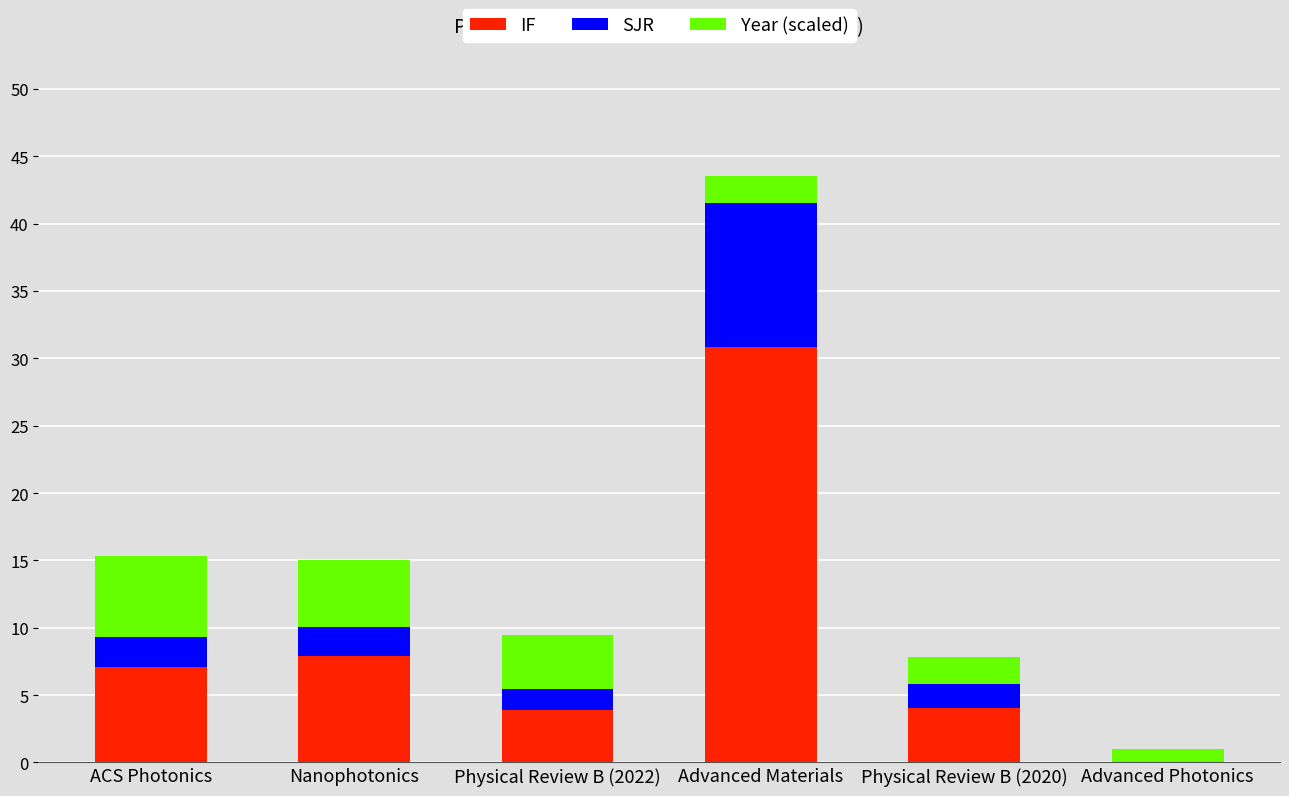

At which label does IF reach its peak?

Advanced Materials